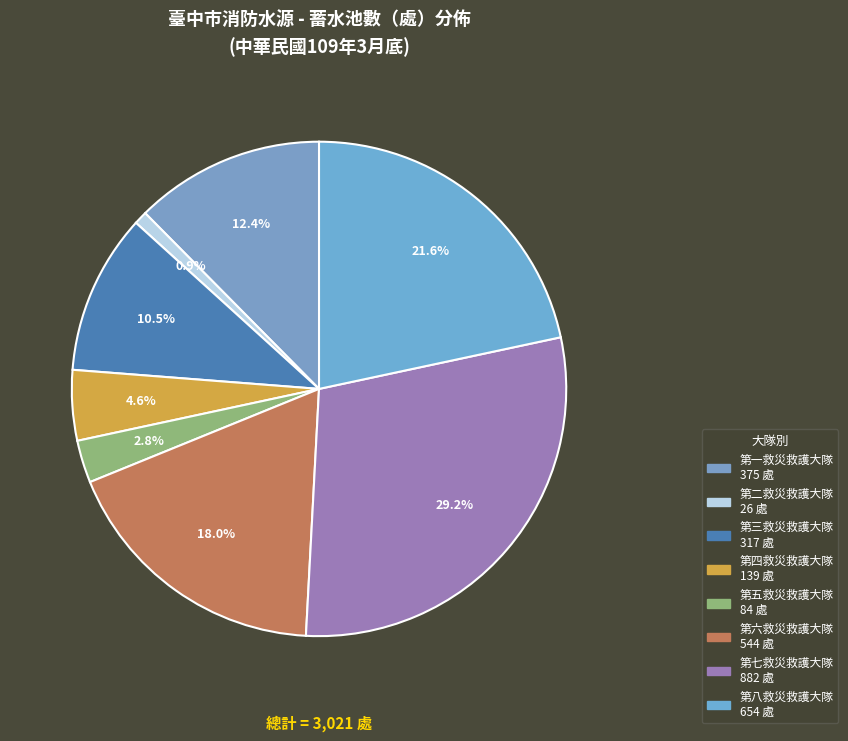

Count the number of slices in the pie.

8